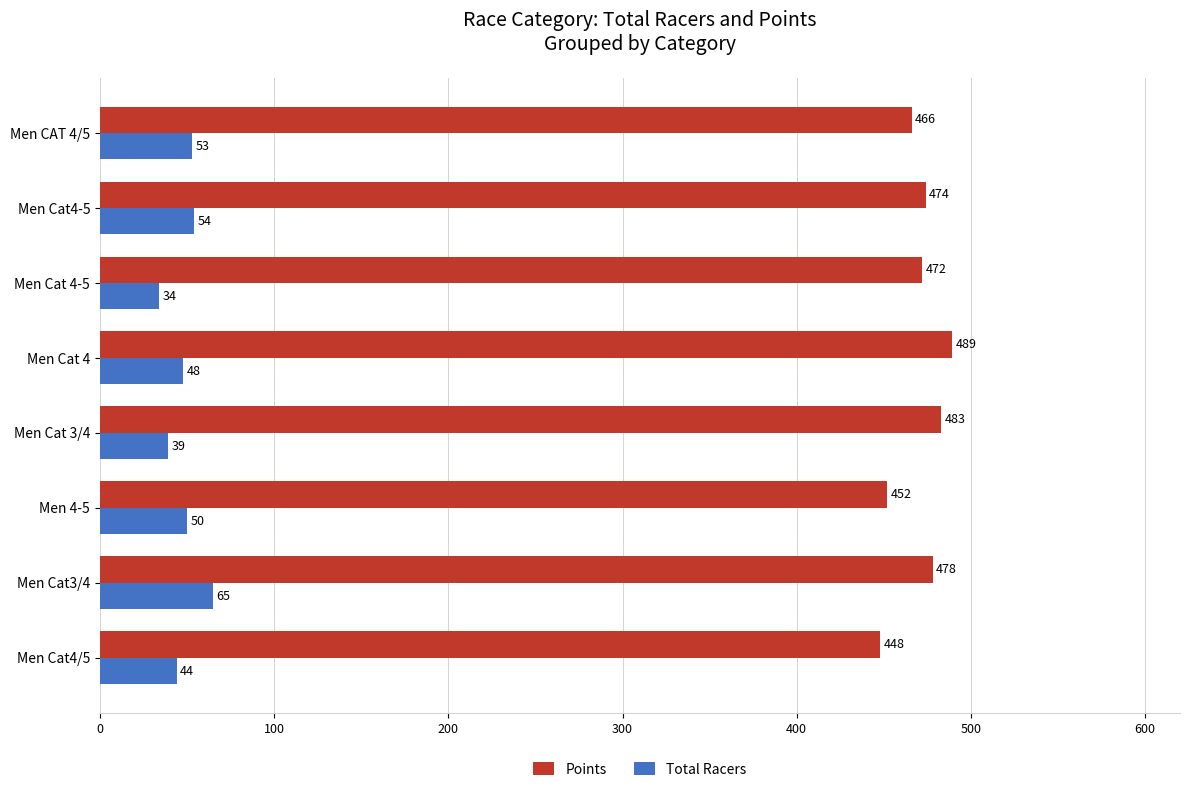

What is the spread (max minus min) of values at Men Cat 4?

441